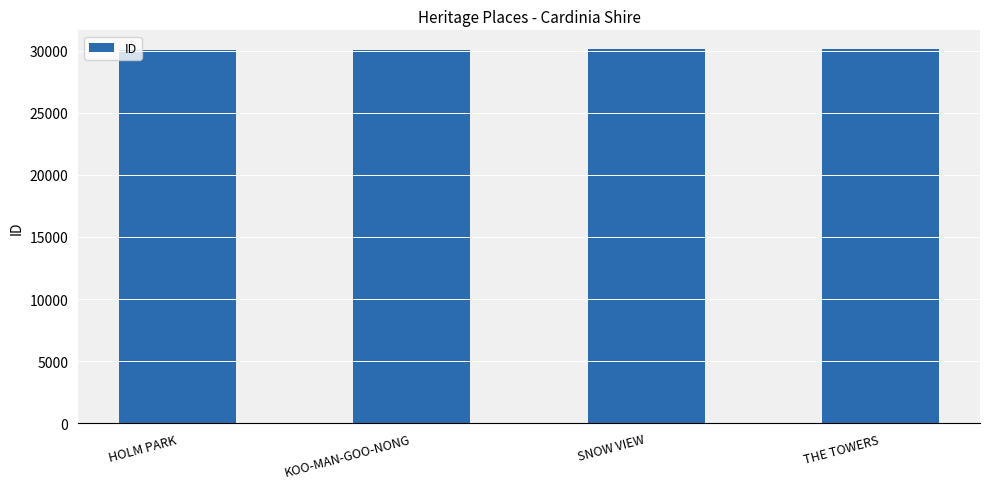

True or false: the data shows 30058 at KOO-MAN-GOO-NONG.

True